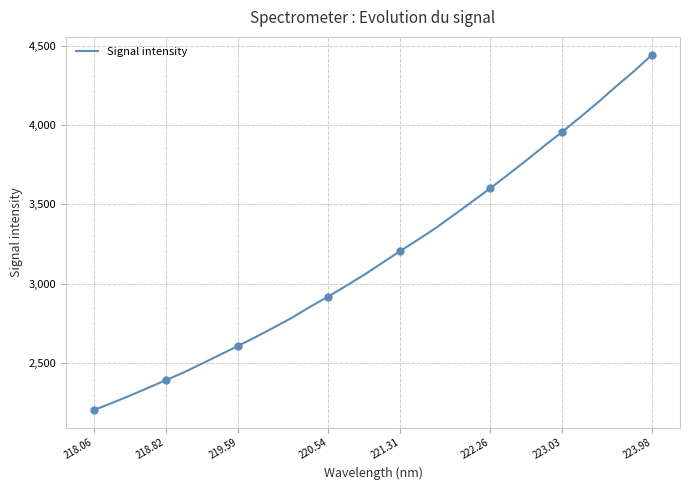

What is the sum of all values?

101608.2